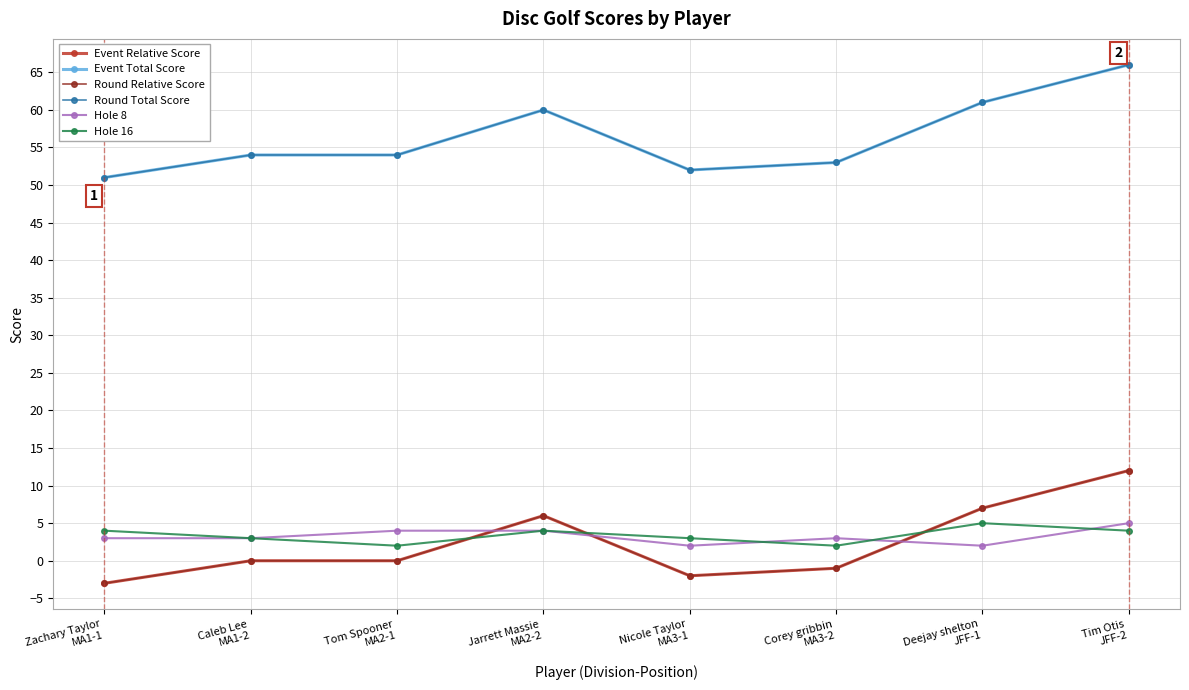

What is the label of the 4th point from the left?

Jarrett Massie
MA2-2